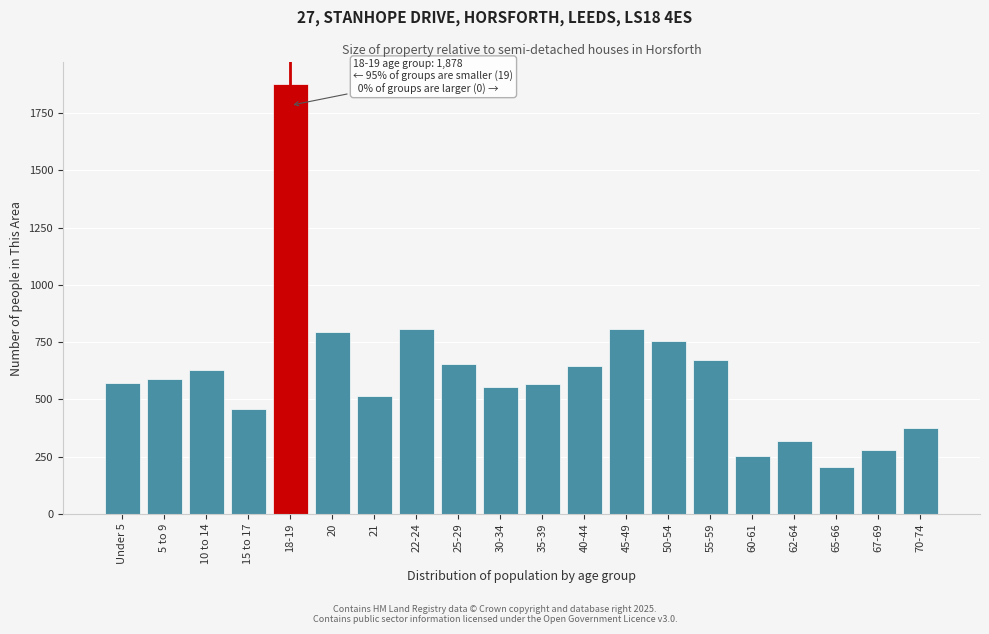

What is the label of the 19th bar from the left?

67-69